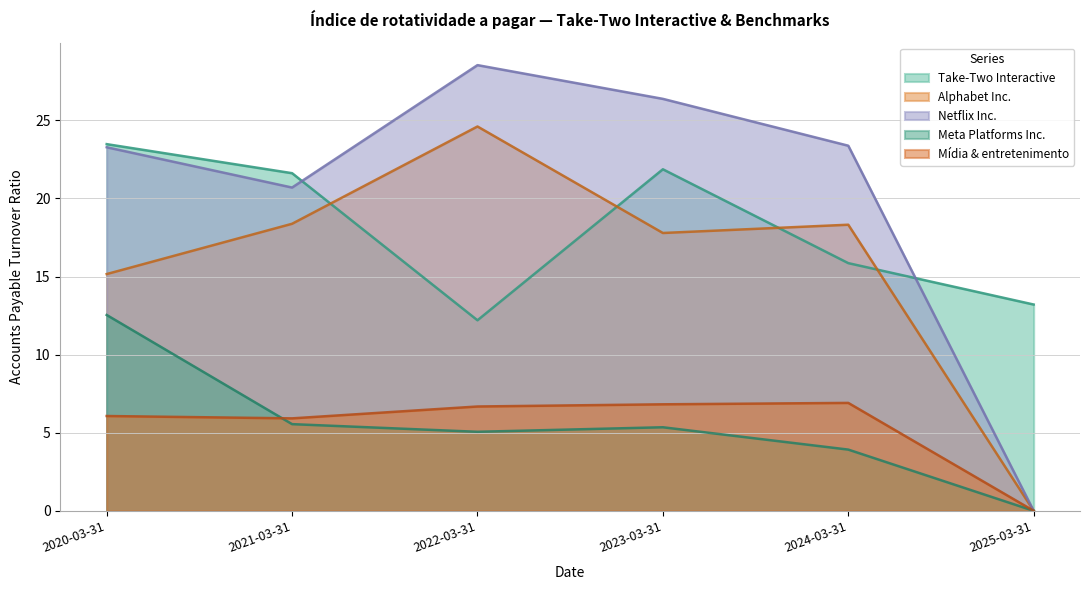

True or false: Mídia & entretenimento has more than 0 interior local peaks.

True